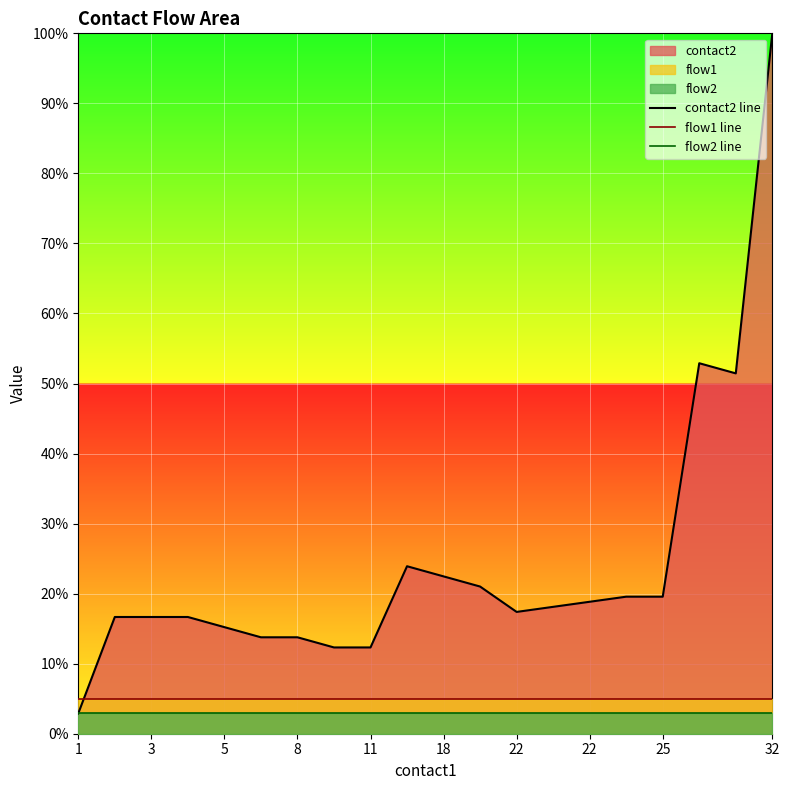

Reading right to left, what are all the values shown in this chart?

contact2 line: 100.0	51.4	52.9	19.6	19.6	18.8	18.1	17.4	21.0	22.5	23.9	12.3	12.3	13.8	13.8	15.2	16.7	16.7	16.7	2.9
flow1 line: 5.0	5.0	5.0	5.0	5.0	5.0	5.0	5.0	5.0	5.0	5.0	5.0	5.0	5.0	5.0	5.0	5.0	5.0	5.0	5.0
flow2 line: 3.0	3.0	3.0	3.0	3.0	3.0	3.0	3.0	3.0	3.0	3.0	3.0	3.0	3.0	3.0	3.0	3.0	3.0	3.0	3.0